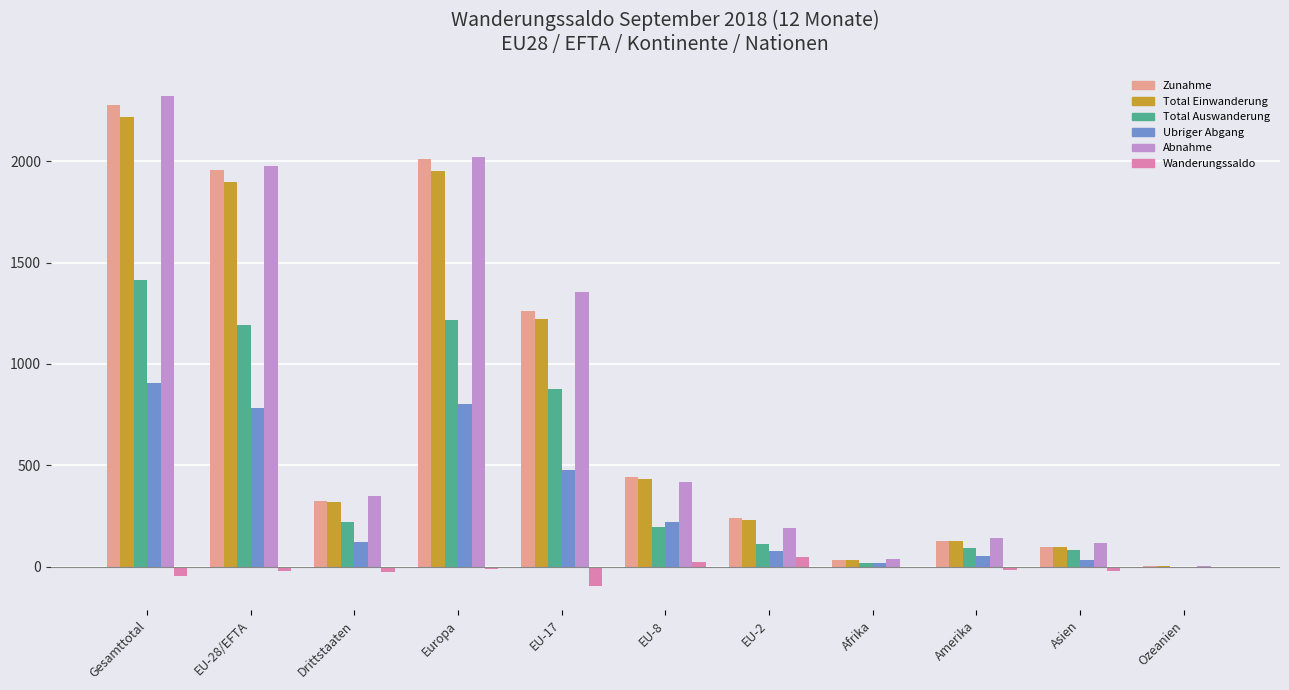

Which series changed the most between EU-17 and EU-2?

Abnahme